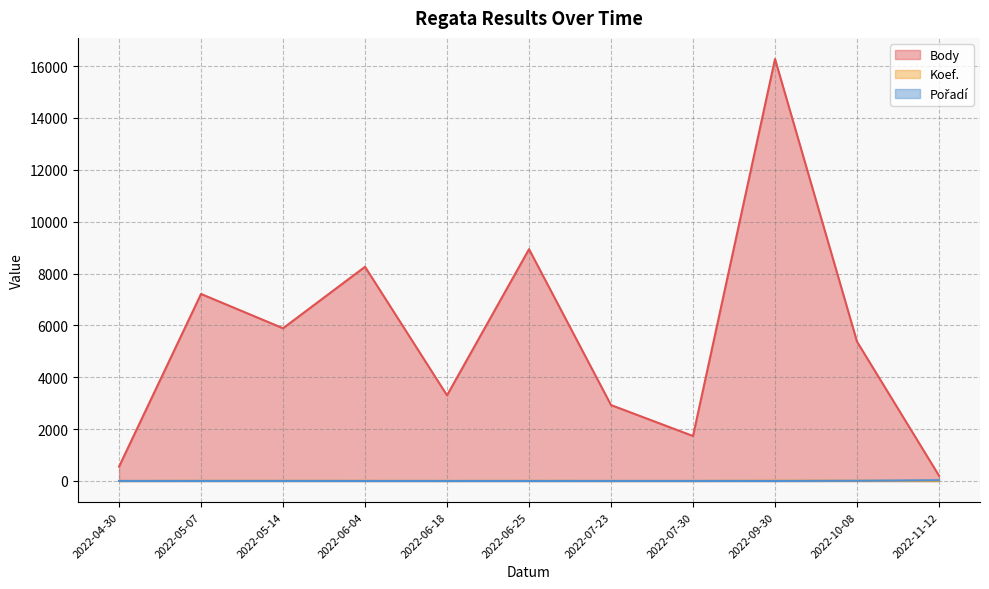

Which category has the highest value in the Body series?

2022-09-30